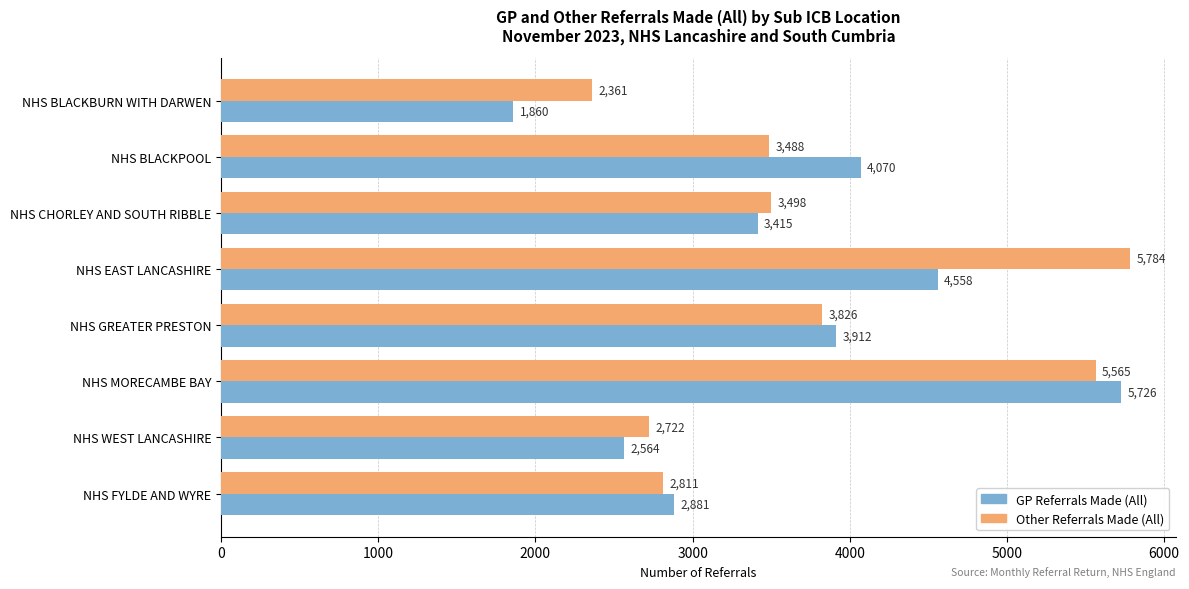

What is the difference between the highest and lowest values at NHS BLACKPOOL?

582